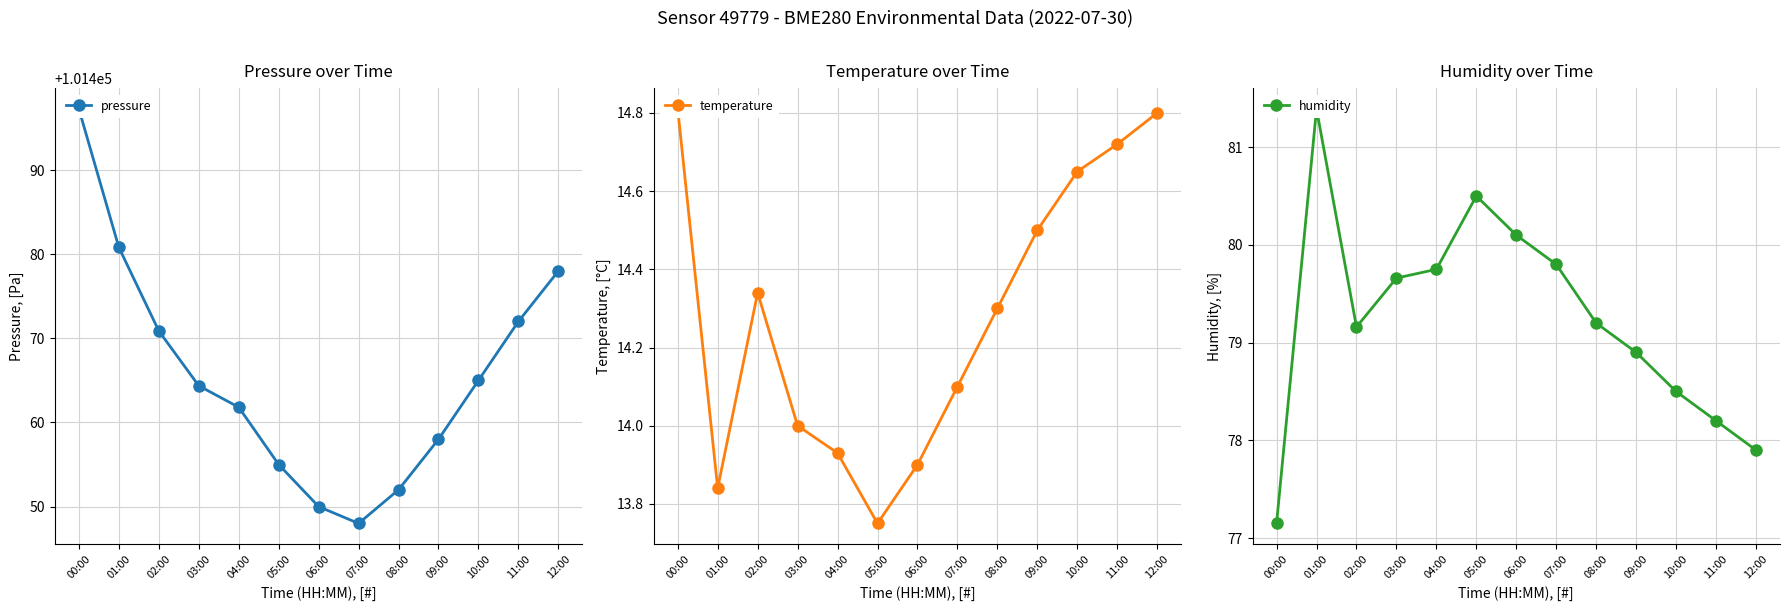

Which category has the highest value across all series?

00:00